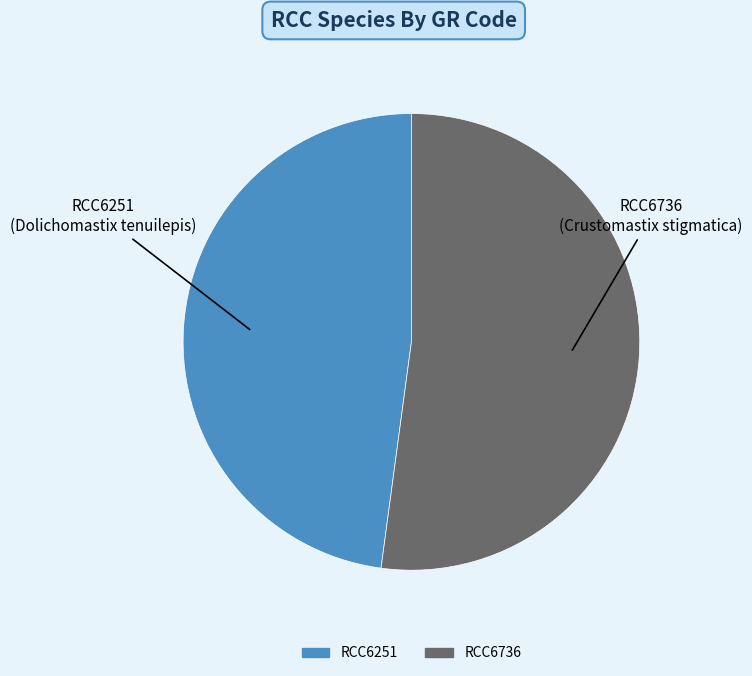

Is it true that RCC6251 is 48% of the pie?

True